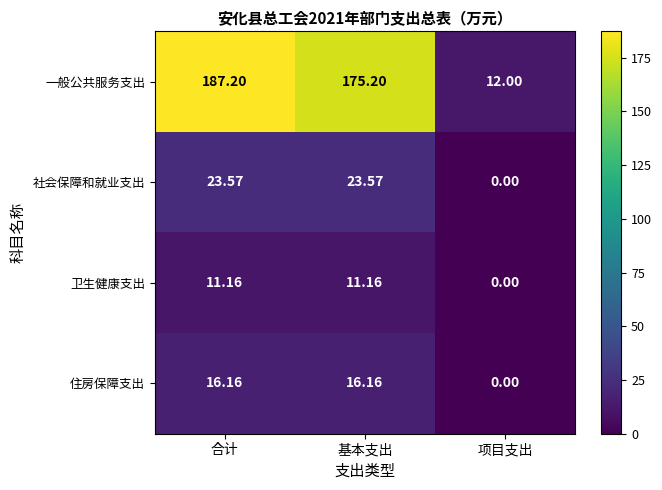

At how many categories does at least one series exceed 34?

2